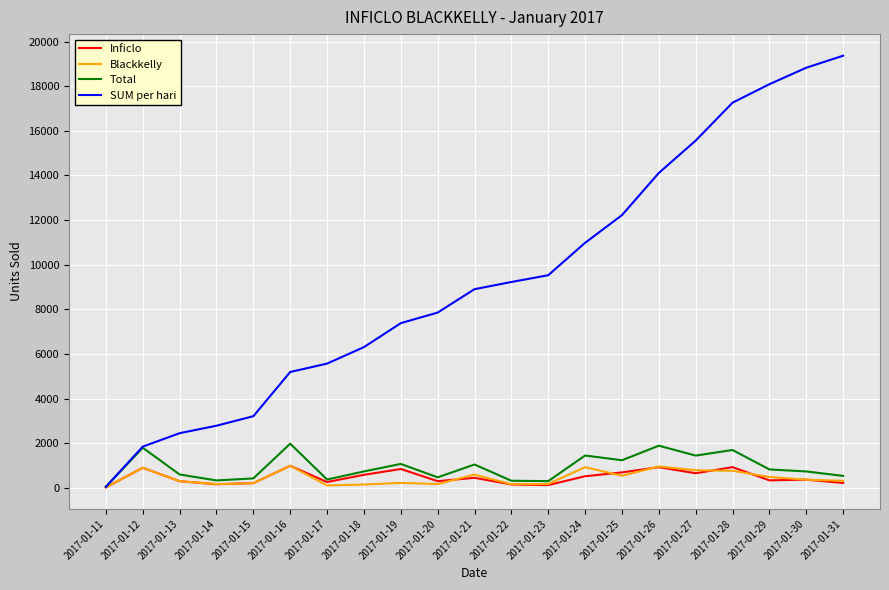

How many distinct data groups are displayed?

4